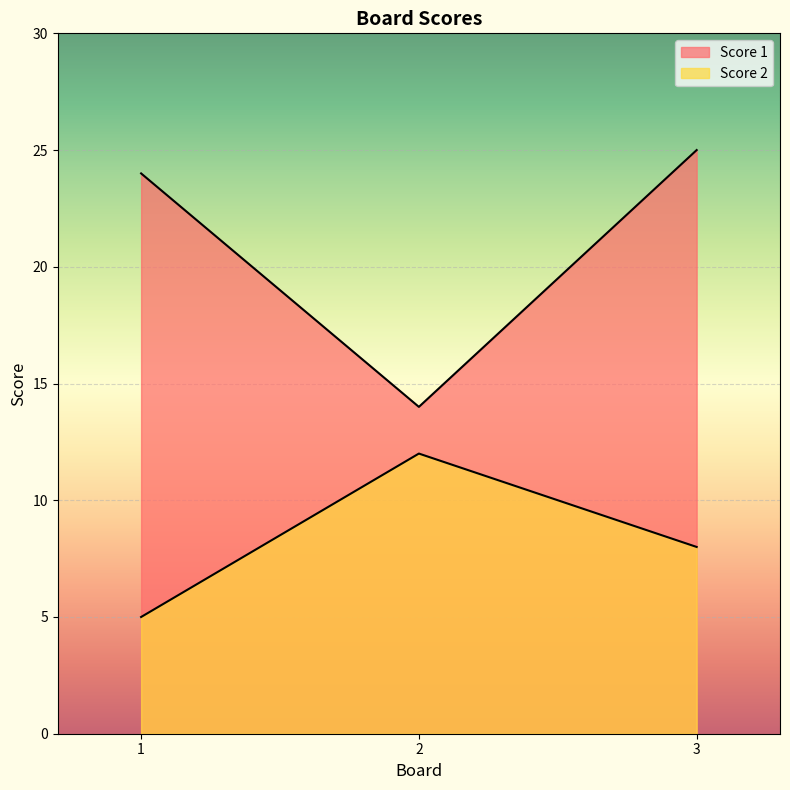

Reading left to right, list all the values displayed in this chart.

Score 1: 1=24	2=14	3=25
Score 2: 1=5	2=12	3=8